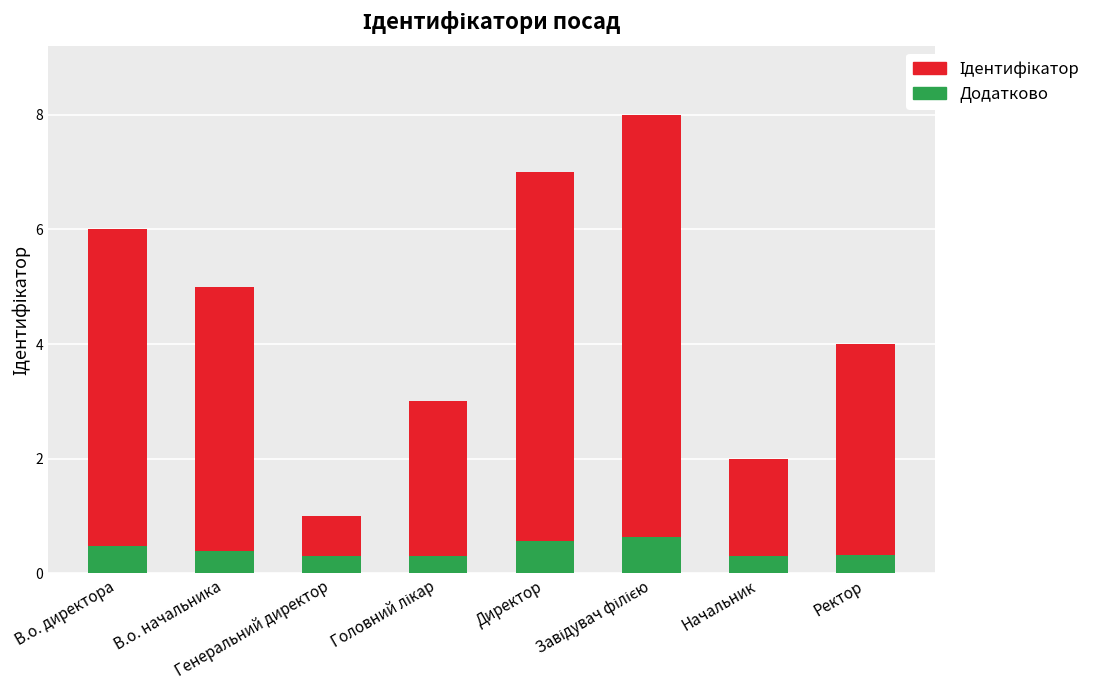

What is the label of the 4th bar from the left?

Головний лікар